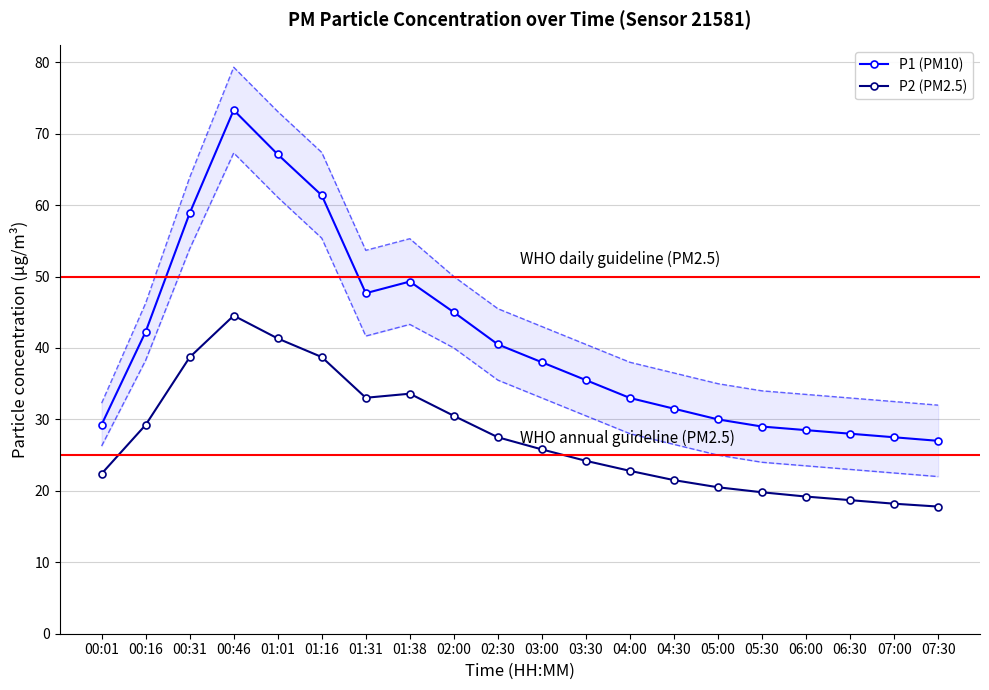

Reading left to right, what are all the values shown in this chart?

P1 (PM10): 00:01=29.3	00:16=42.3	00:31=58.9	00:46=73.3	01:01=67.1	01:16=61.4	01:31=47.7	01:38=49.3	02:00=45.0	02:30=40.5	03:00=38.0	03:30=35.5	04:00=33.0	04:30=31.5	05:00=30.0	05:30=29.0	06:00=28.5	06:30=28.0	07:00=27.5	07:30=27.0
P2 (PM2.5): 00:01=22.4	00:16=29.2	00:31=38.7	00:46=44.5	01:01=41.3	01:16=38.7	01:31=33.0	01:38=33.6	02:00=30.5	02:30=27.5	03:00=25.8	03:30=24.2	04:00=22.8	04:30=21.5	05:00=20.5	05:30=19.8	06:00=19.2	06:30=18.7	07:00=18.2	07:30=17.8